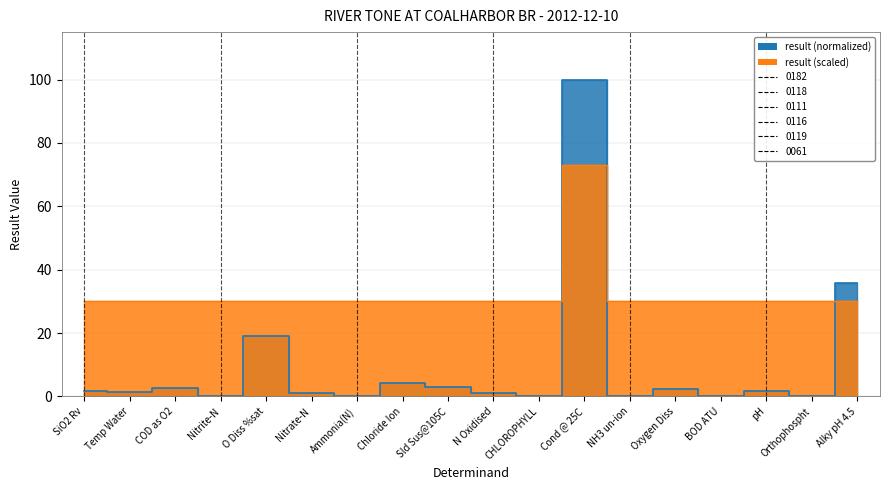

Where is the data nearest to the value 50?

Alky pH 4.5